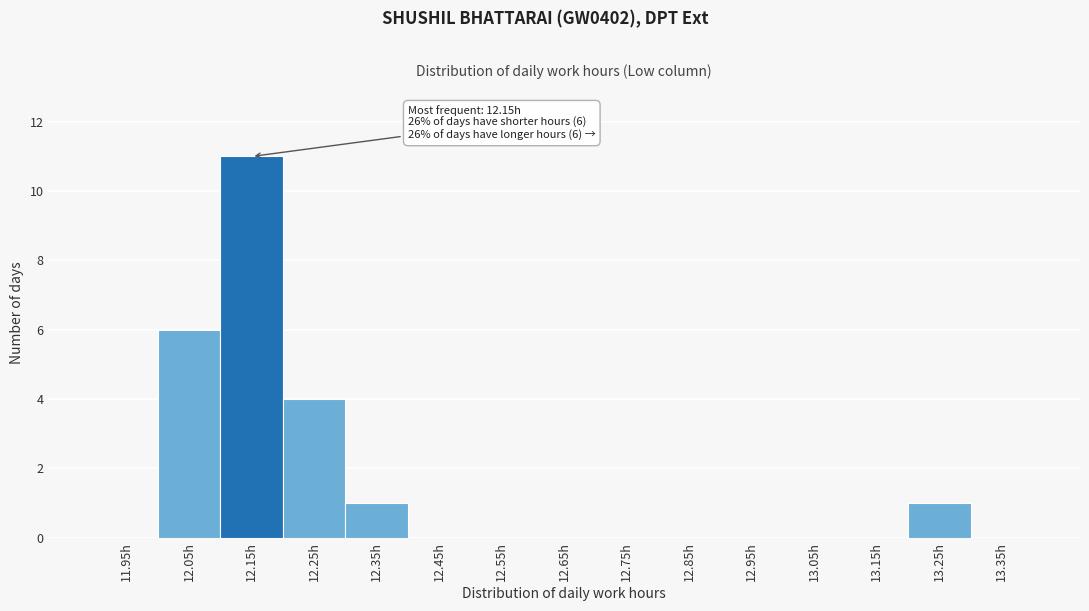

Which range on the x-axis has the tallest bar?

12.1 to 12.2